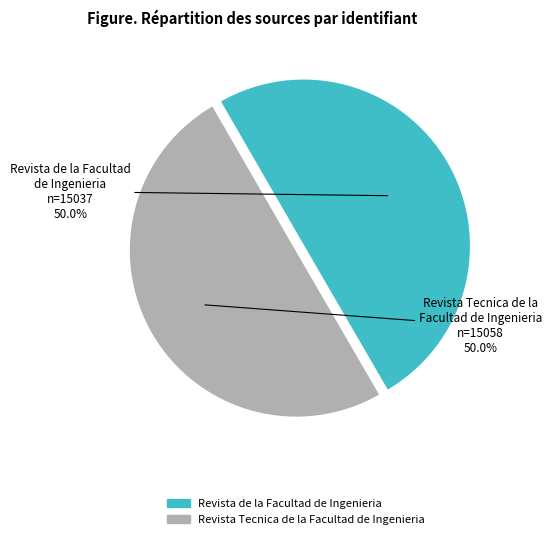

How many slices are in this pie chart?

2